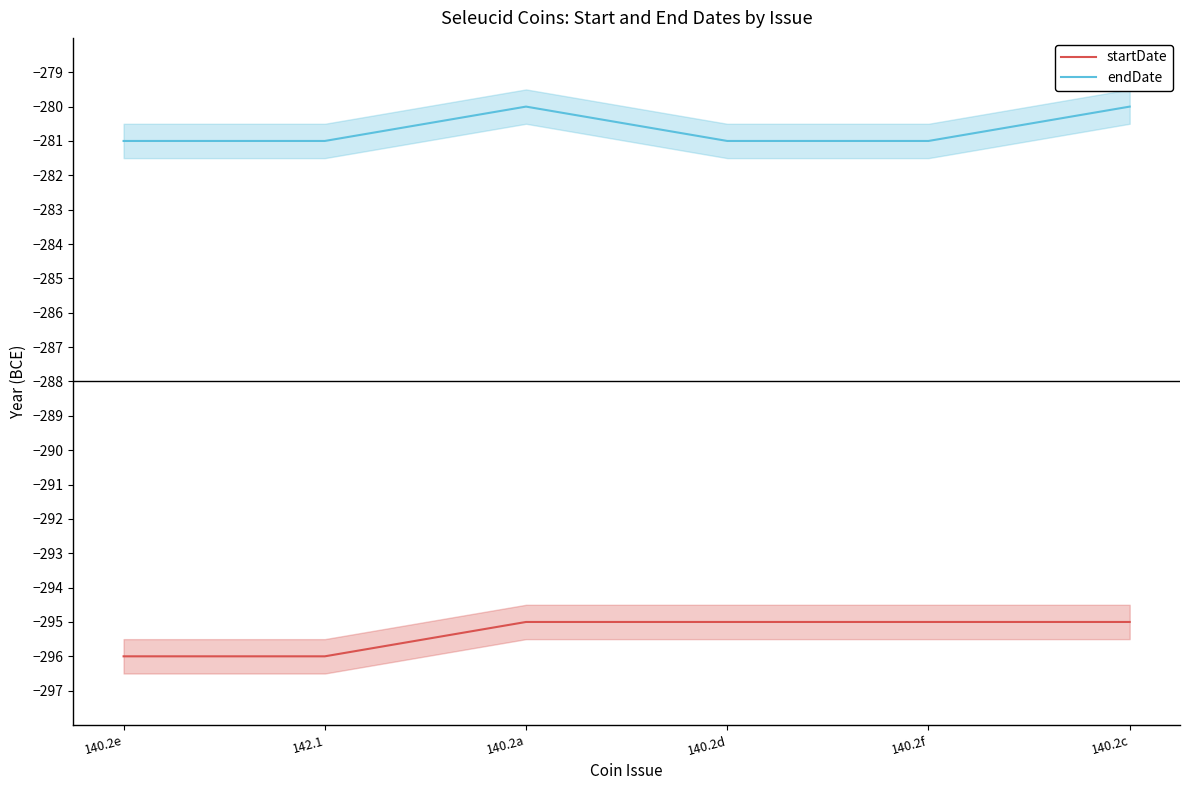

How many data points in startDate are less than -295?

2